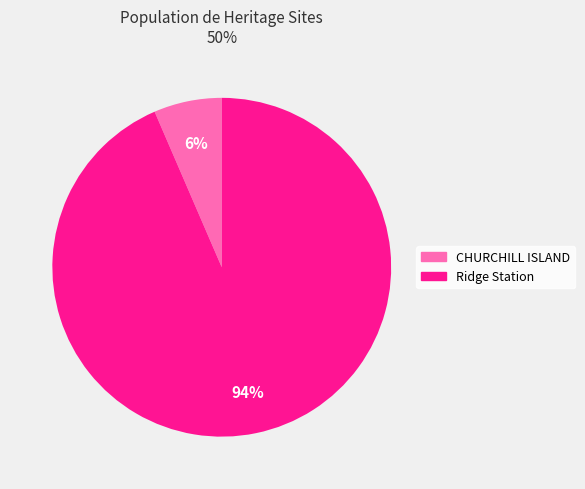

To the nearest percent, what is the combined percentage of Ridge Station and CHURCHILL ISLAND?

100%